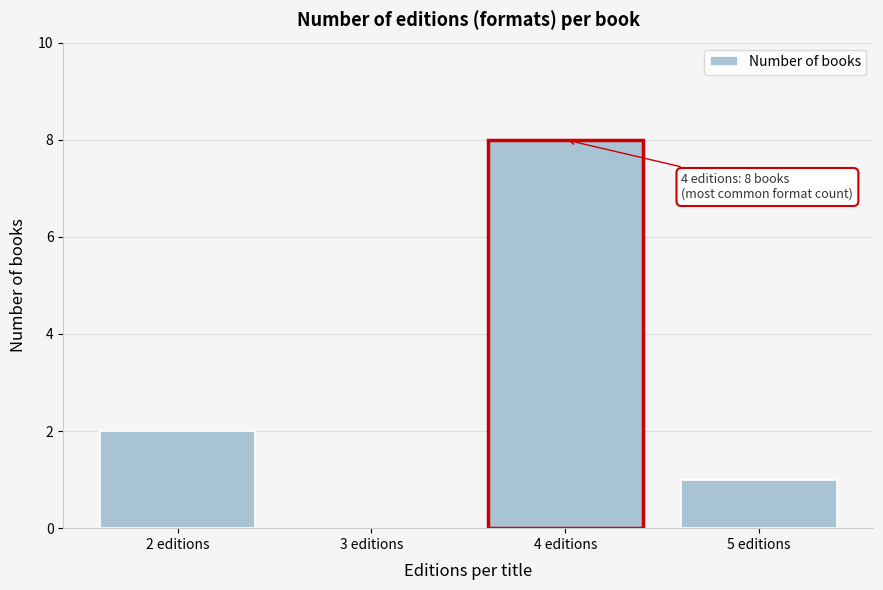

Reading right to left, transcribe all the data shown in this chart.

5 editions=1	4 editions=8	3 editions=0	2 editions=2